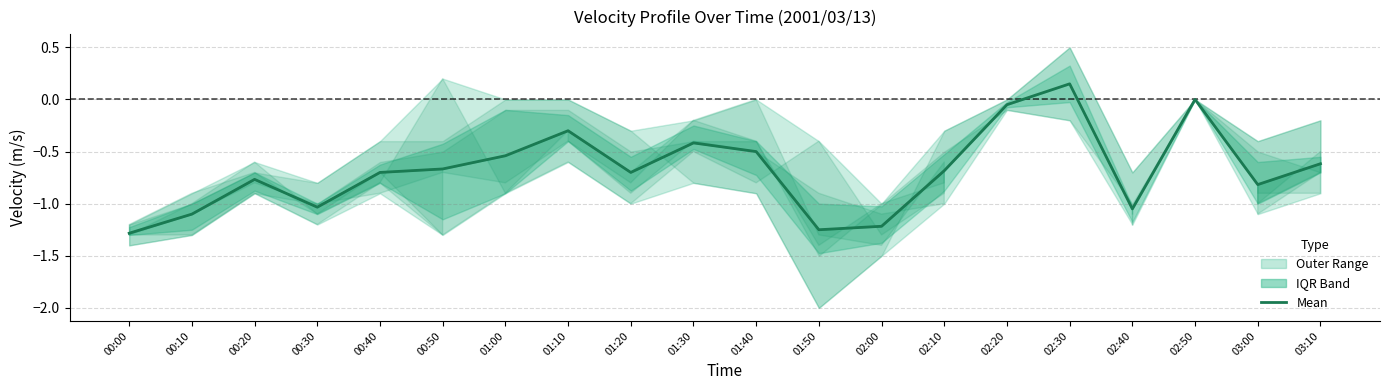

What is the label of the 1st point from the left?

00:00